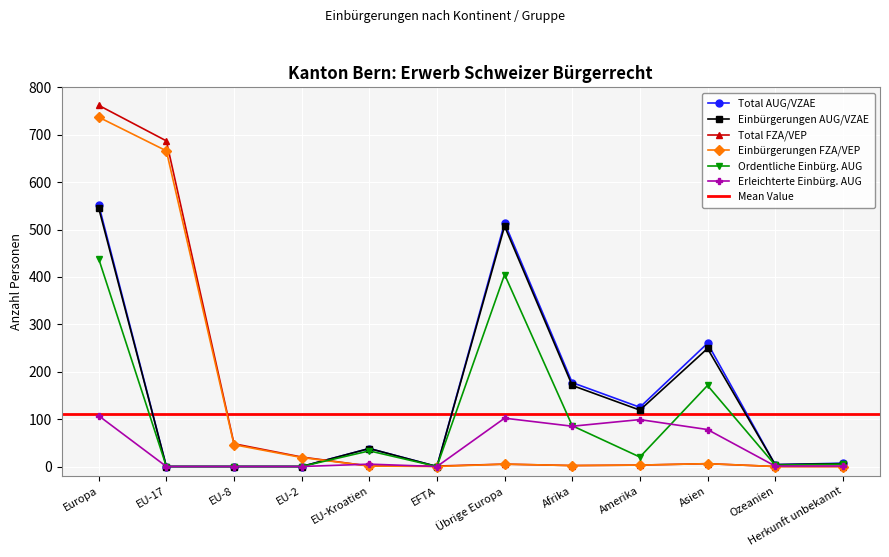

Which series ends up on top after the final intersection of Erleichterte Einbürg. AUG and Einbürgerungen FZA/VEP?

Erleichterte Einbürg. AUG